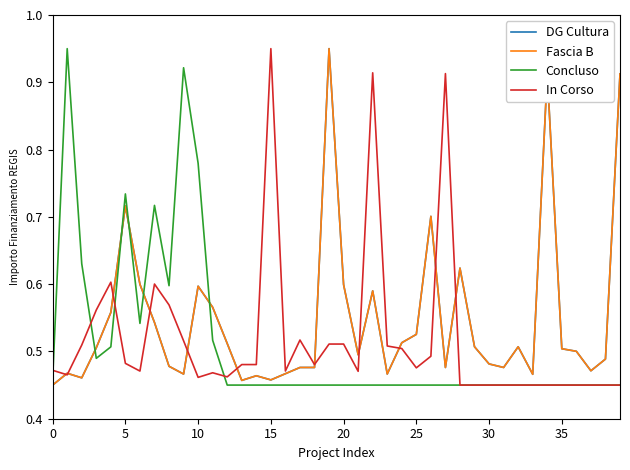

Which series has the largest range (max minus min)?

DG Cultura